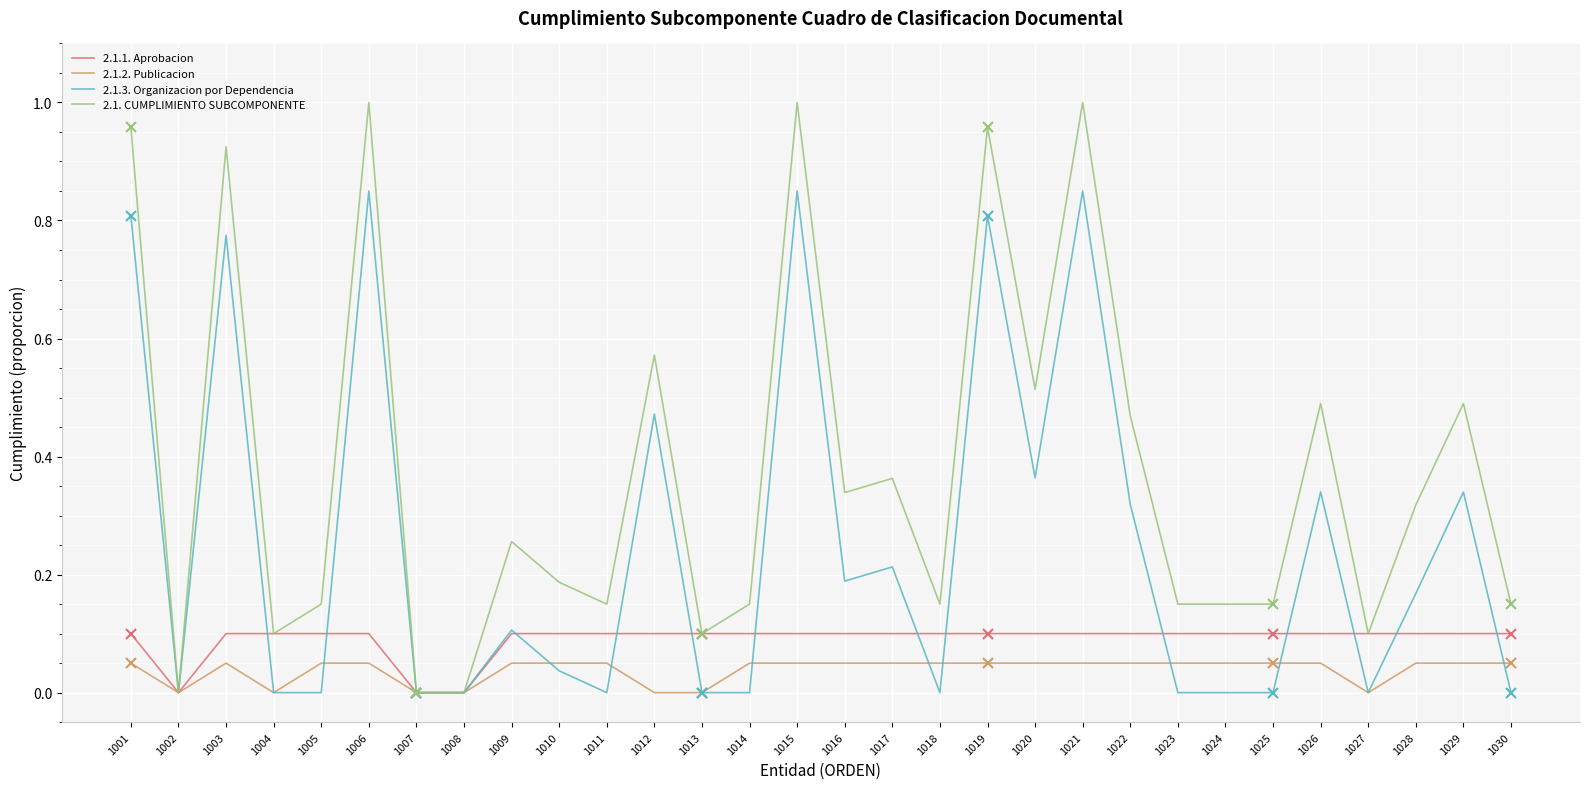

The 2.1.2. Publicacion series shows 0.1 at 1017. True or false?

False